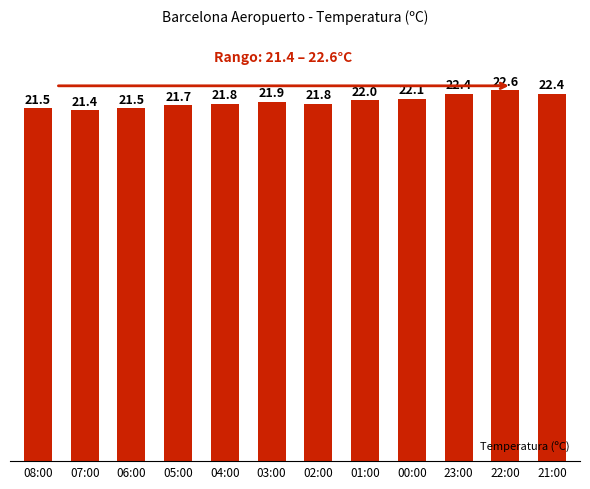

Reading left to right, what are all the values shown in this chart?

08:00=21.5	07:00=21.4	06:00=21.5	05:00=21.7	04:00=21.8	03:00=21.9	02:00=21.8	01:00=22.0	00:00=22.1	23:00=22.4	22:00=22.6	21:00=22.4